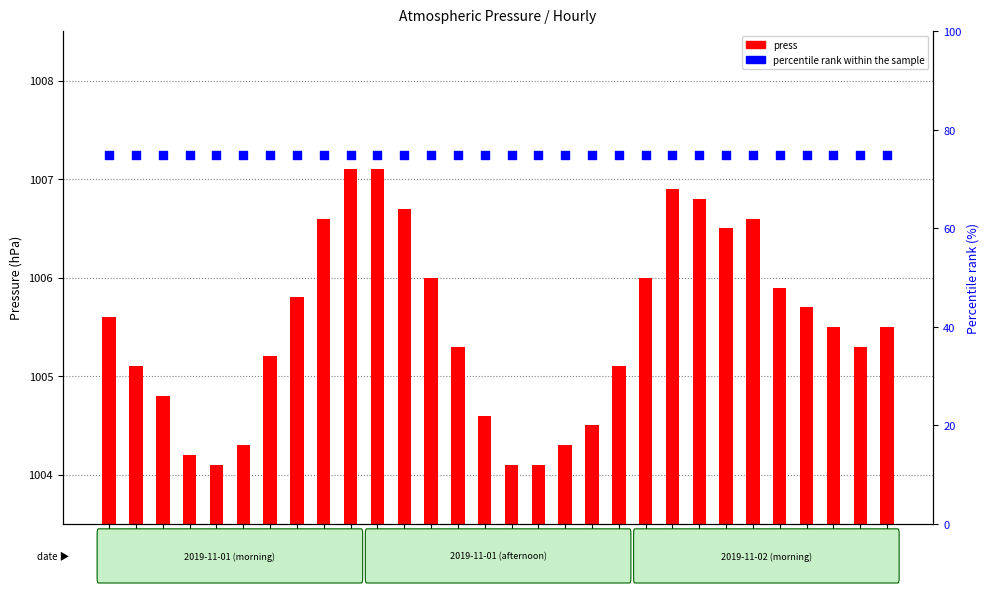

Which series has the largest Y range (max minus min)?

press